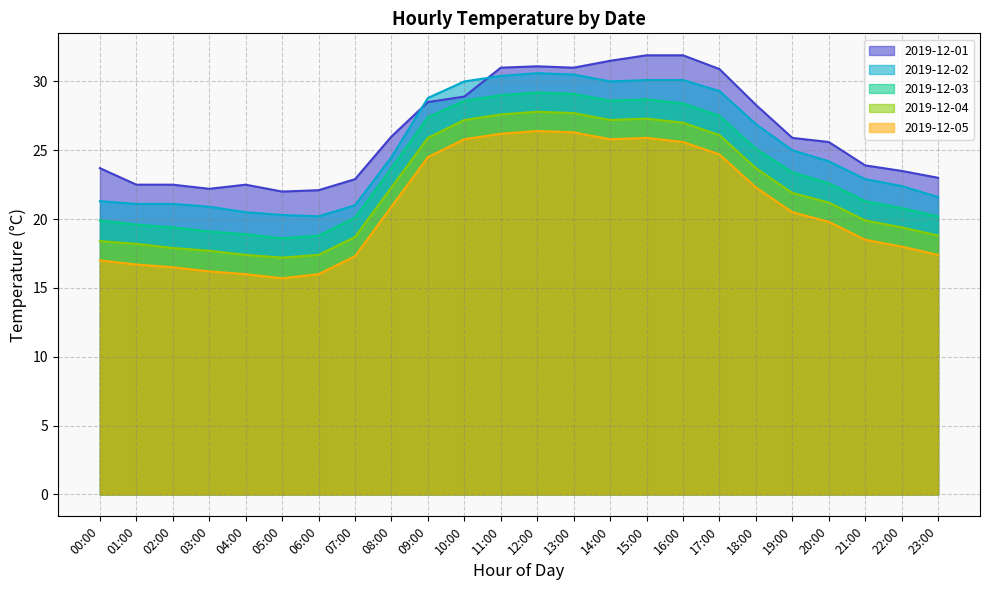

Is the value of 2019-12-03 at 04:00 greater than the value of 2019-12-04 at 09:00?

No